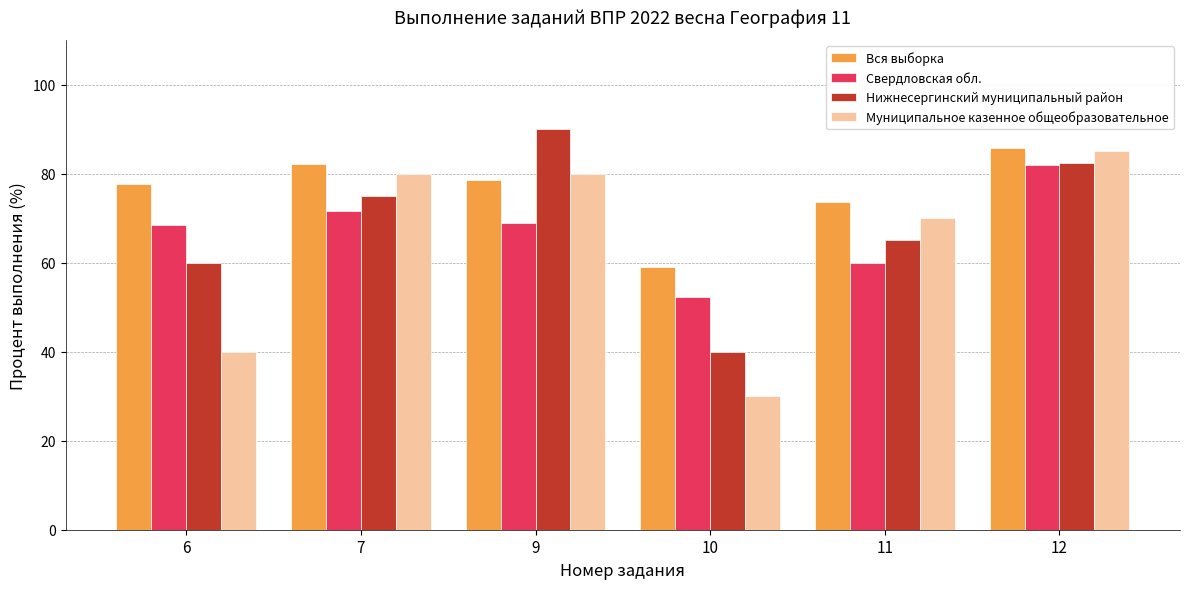

What is the approximate value of Нижнесергинский муниципальный район at 9?

90.0